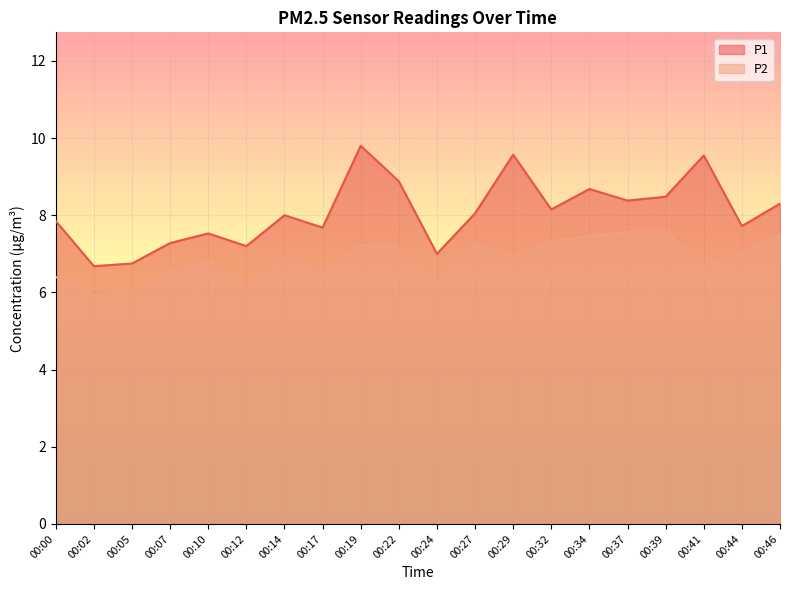

What is the smallest value displayed?

5.9